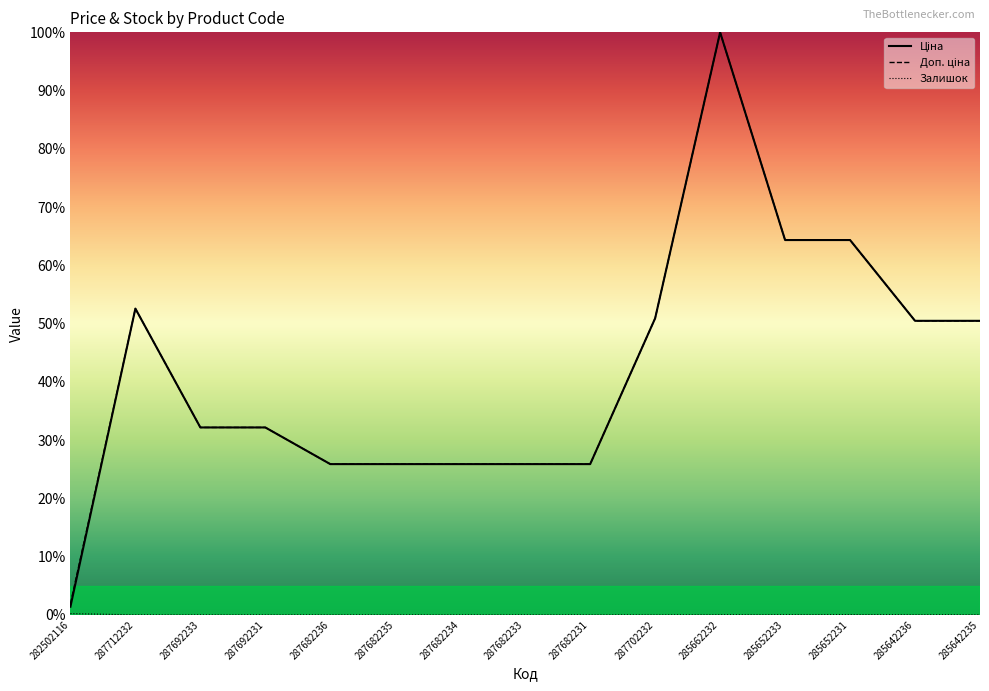

The Залишок series shows 0.0 at 287682235. True or false?

True